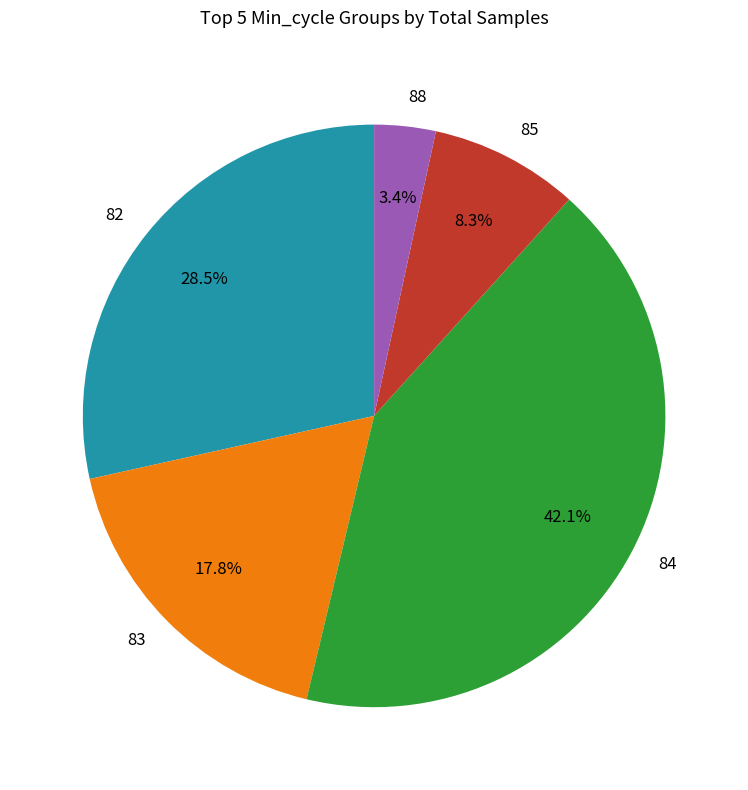

To the nearest percent, what is the average slice percentage?

20%